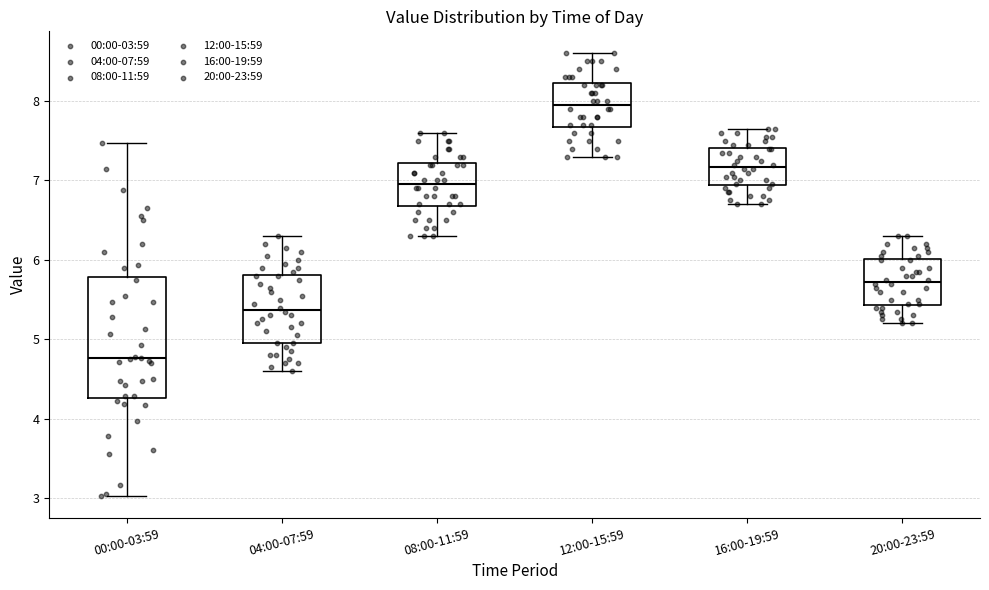

Reading left to right, read every box against the y-axis: the position of its median line, the range the box covers, and the ends of its whiskers. The values are not printed on the chart, so give them approximately, as read against the axis.

00:00-03:59: median 4.8, box 4.3 to 5.8, whiskers 3.0 to 7.5
04:00-07:59: median 5.4, box 5.0 to 5.8, whiskers 4.6 to 6.3
08:00-11:59: median 7.0, box 6.7 to 7.2, whiskers 6.3 to 7.6
12:00-15:59: median 8.0, box 7.7 to 8.2, whiskers 7.3 to 8.6
16:00-19:59: median 7.2, box 6.9 to 7.4, whiskers 6.7 to 7.7
20:00-23:59: median 5.7, box 5.4 to 6.0, whiskers 5.2 to 6.3